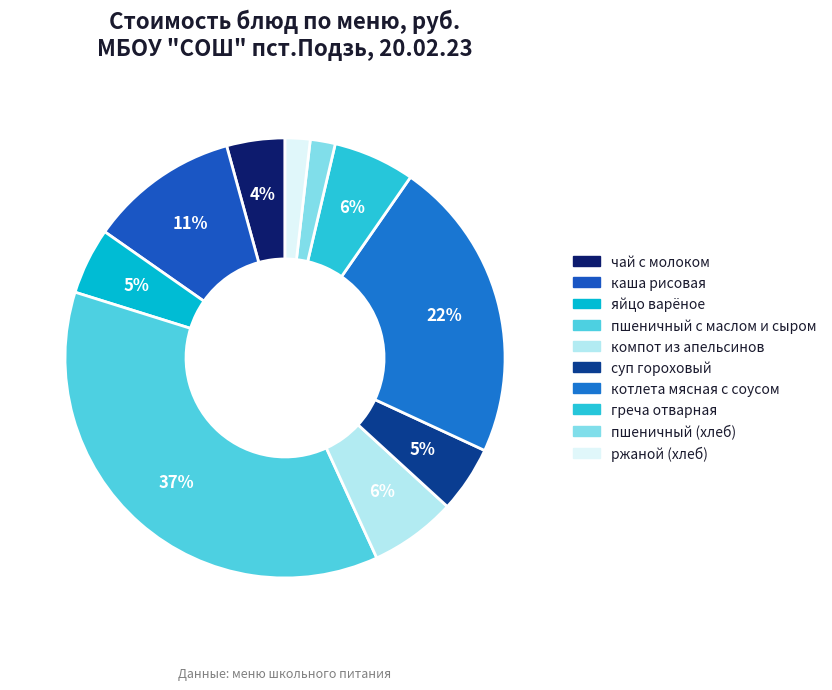

What is the change in value from суп гороховый to котлета мясная с соусом?

+28.4